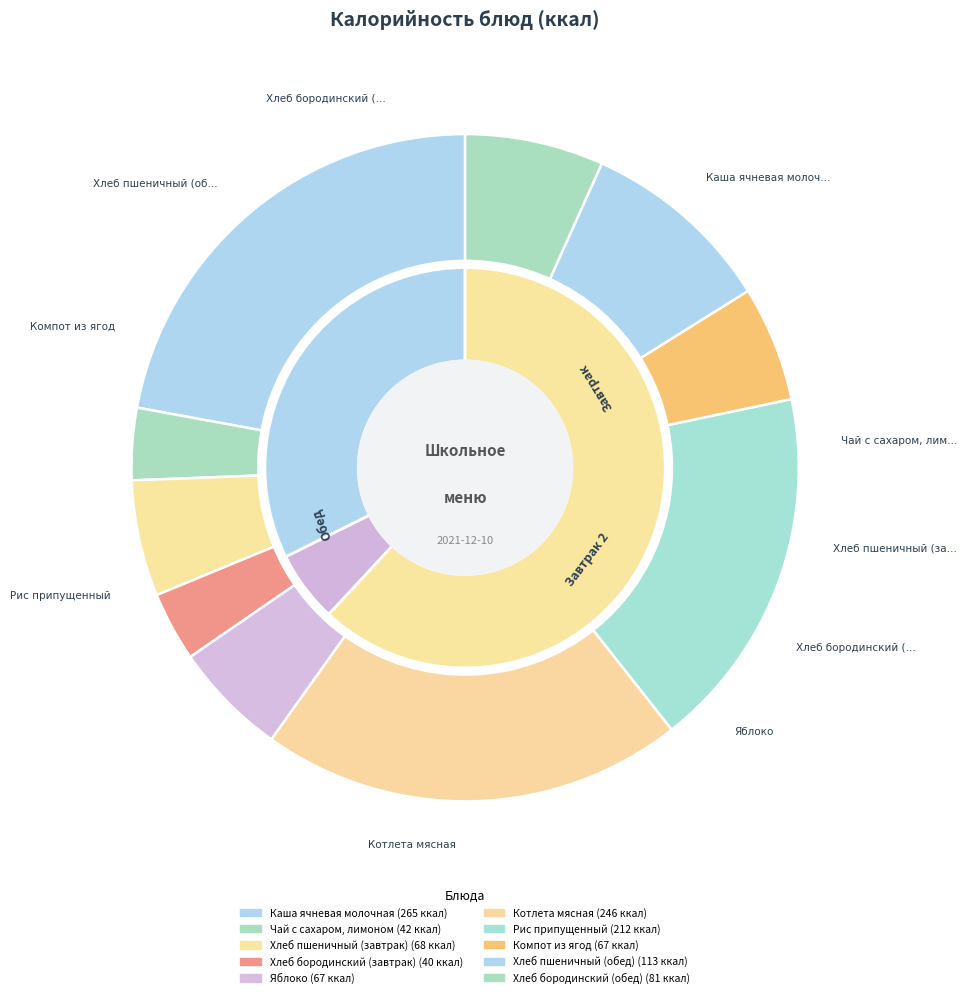

Which category has the smallest portion of the pie?

Хлеб бородинский (завтрак)